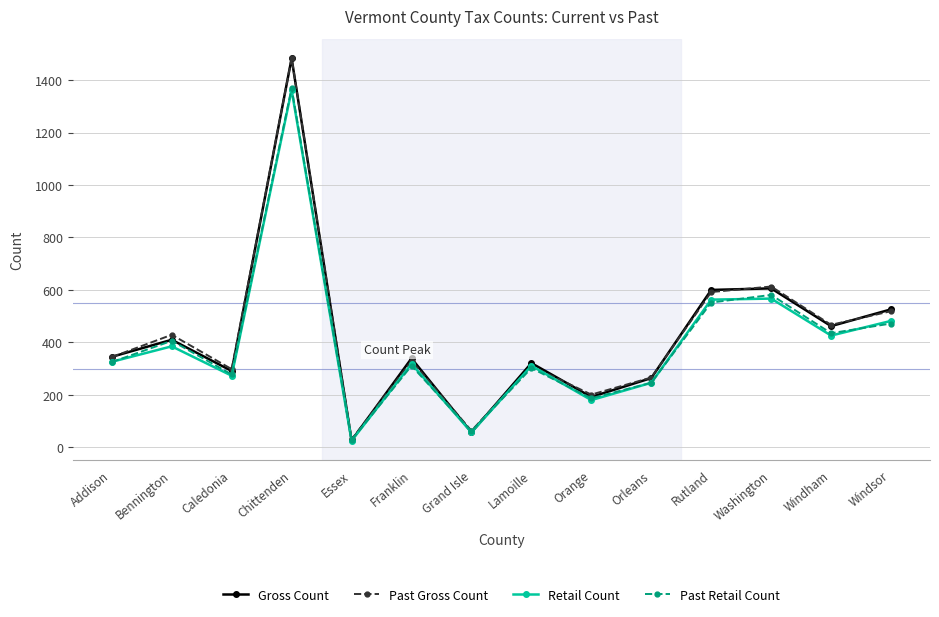

What is the difference between the highest and lowest values at Windham?

41